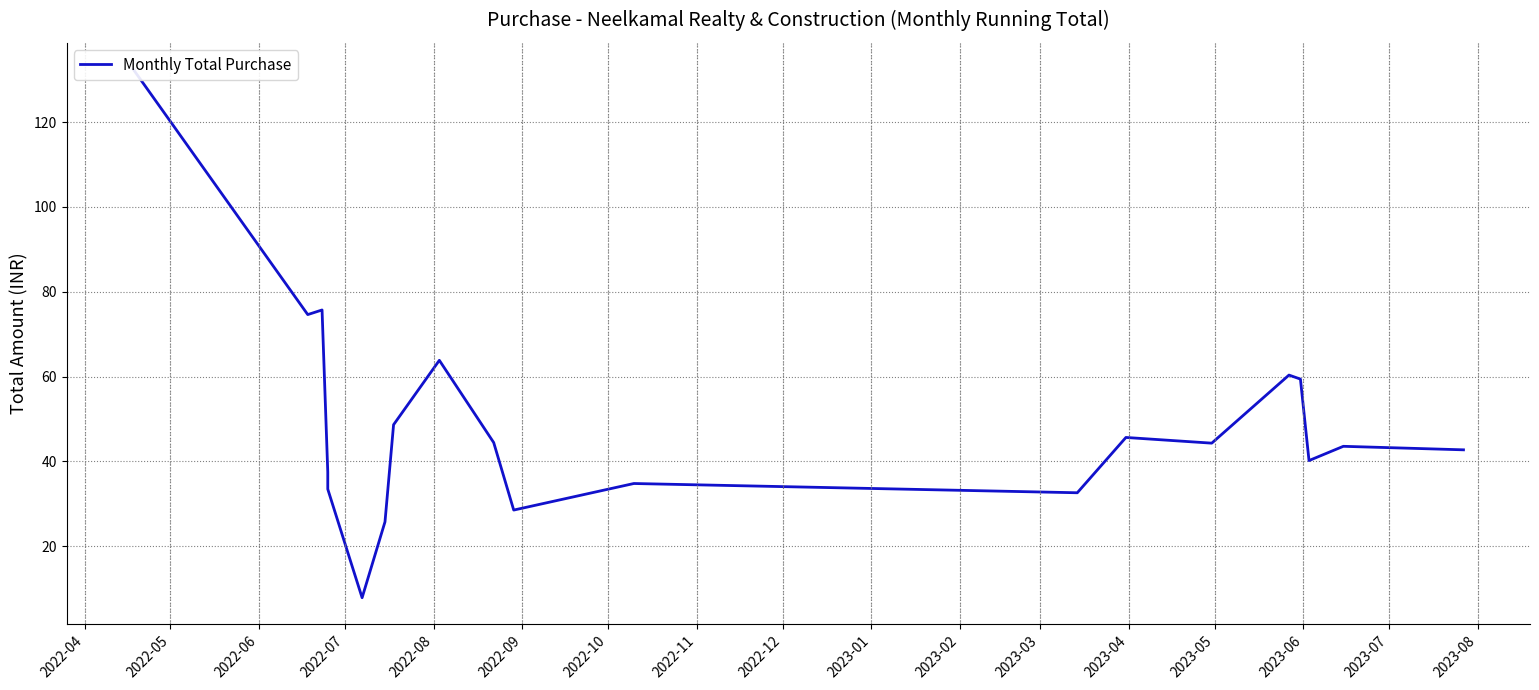

What is the change in value from 2022-07 to 2023-01?

+7.0